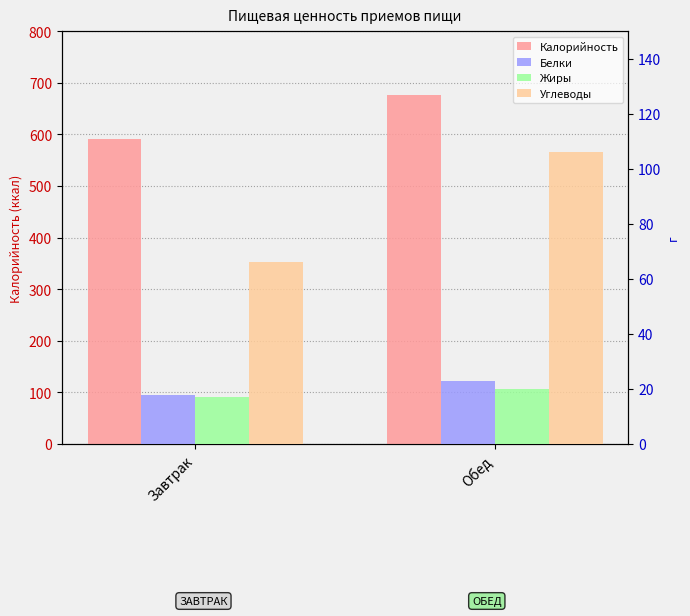

Rank the categories by Белки value from highest to lowest.

Обед, Завтрак